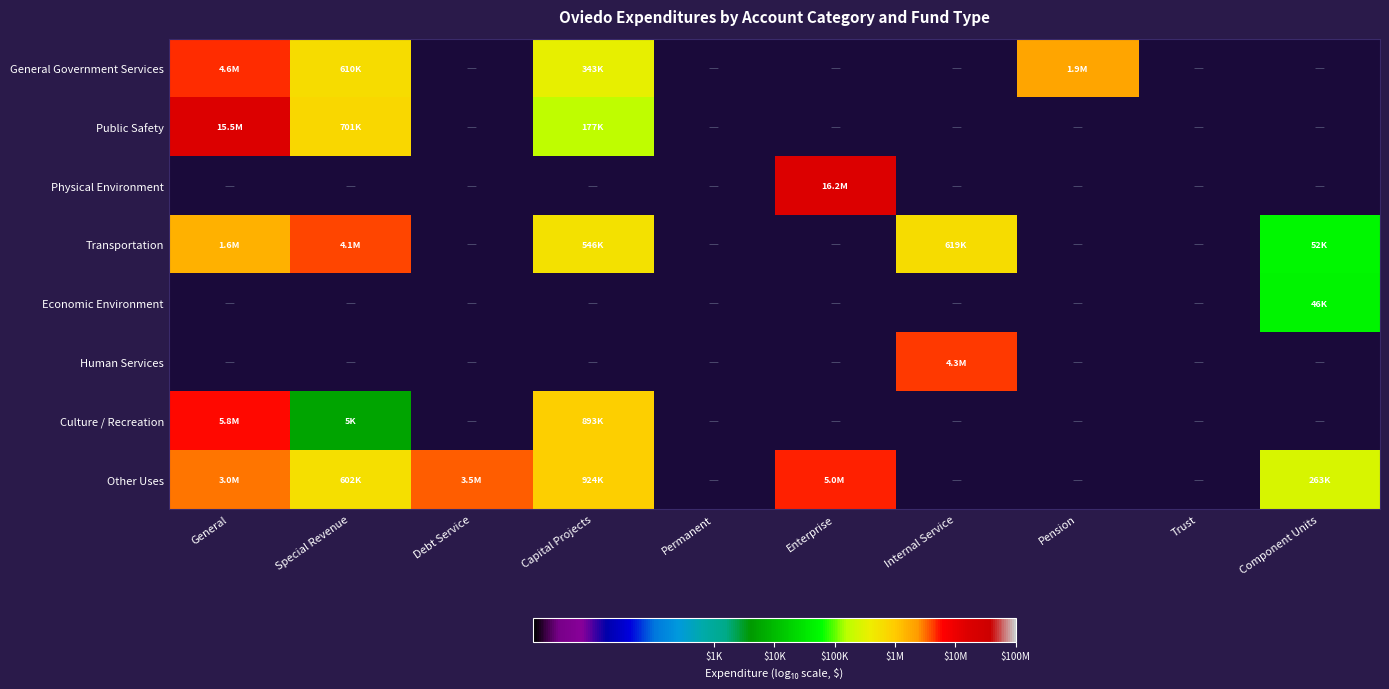

How many series are shown in this chart?

8